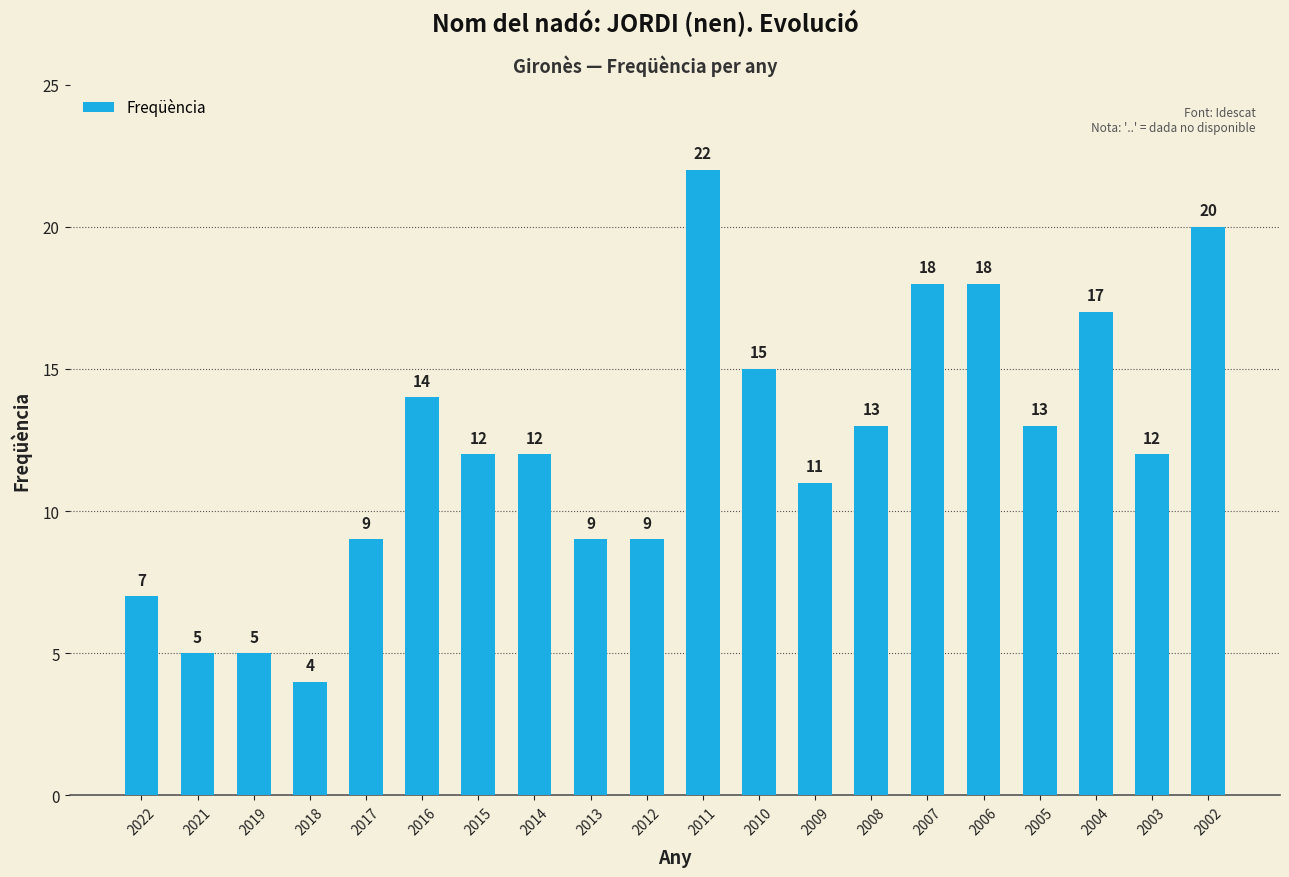

What is the value of the 20th bar from the left?

20